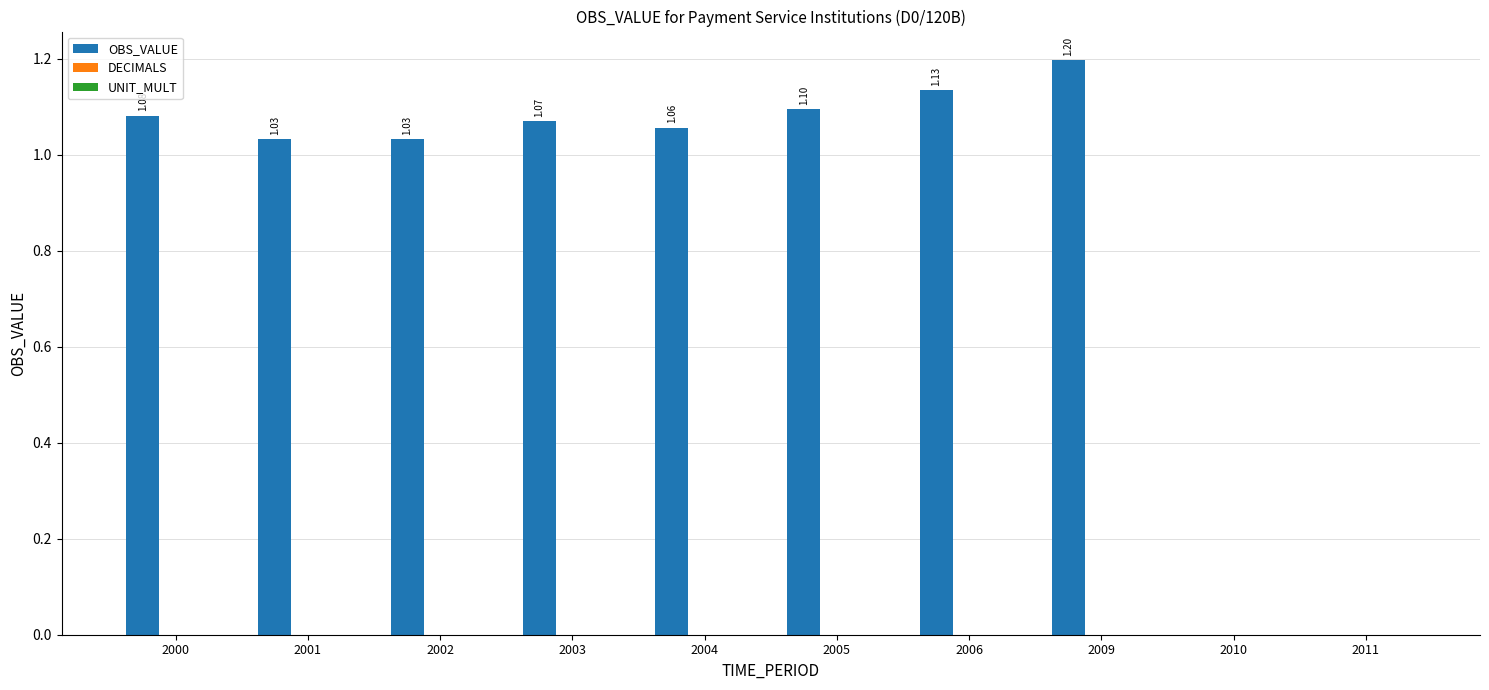

What is the sum of the values at 2004 and 2010?

1.1